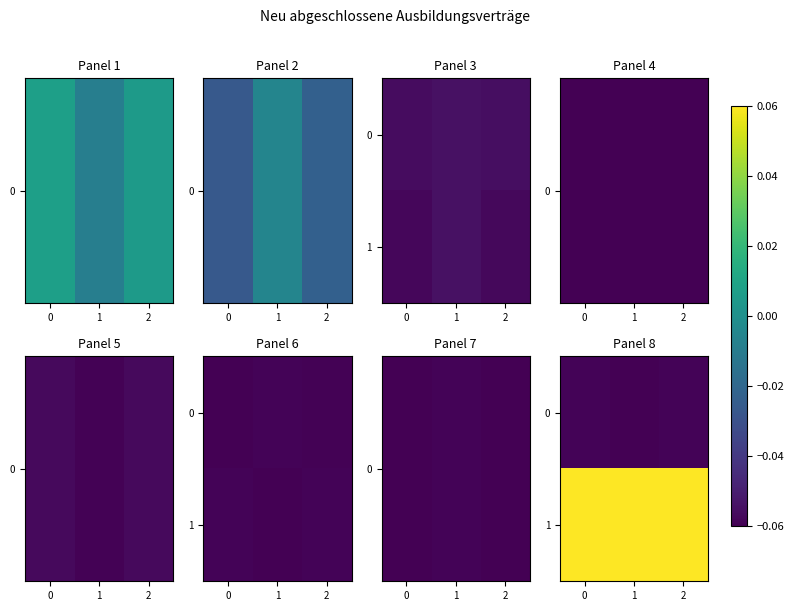

Is it true that 0 equals -0.0 at 1?

False